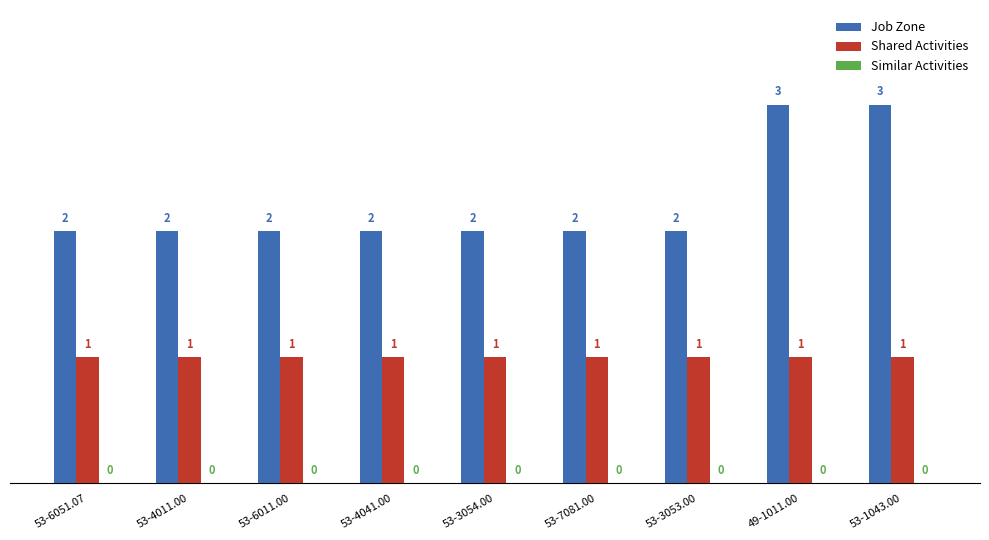

At 53-3054.00, list the series in order from largest to smallest.

Job Zone, Shared Activities